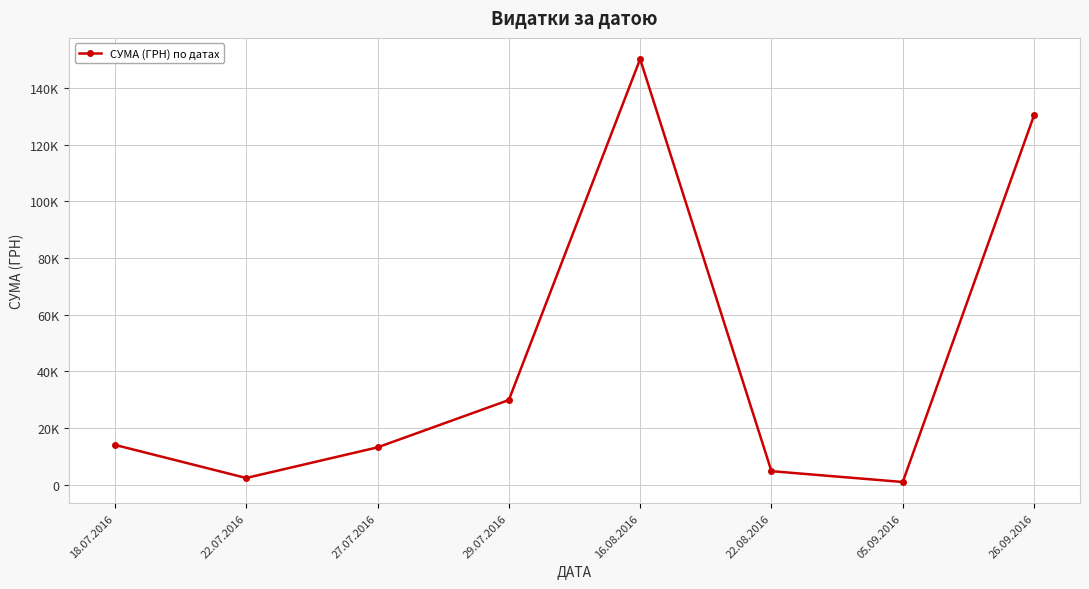

Does the chart have visible grid lines?

Yes